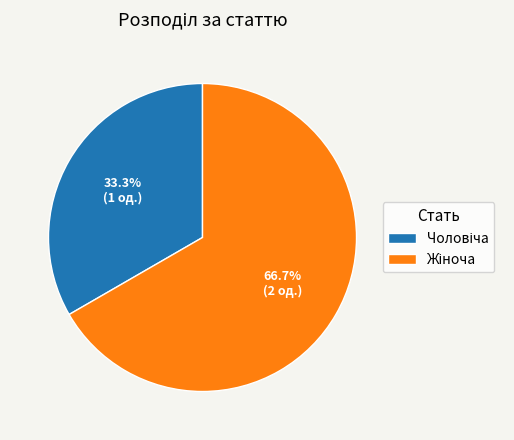

Does any single category account for the majority?

Yes